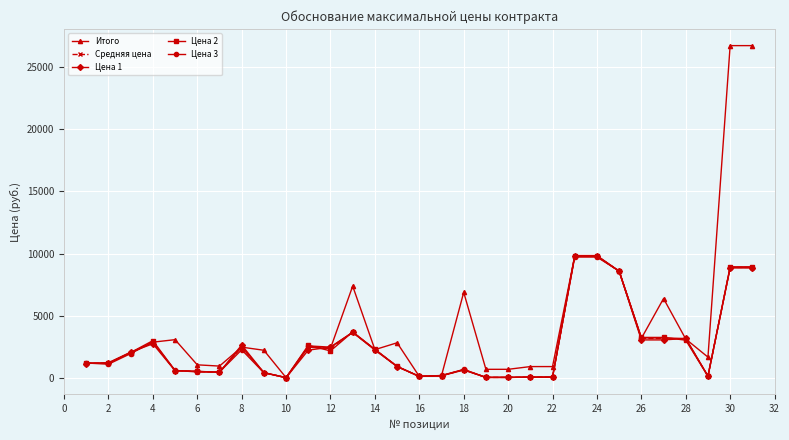

True or false: Цена 3 has more than 0 interior local peaks.

True